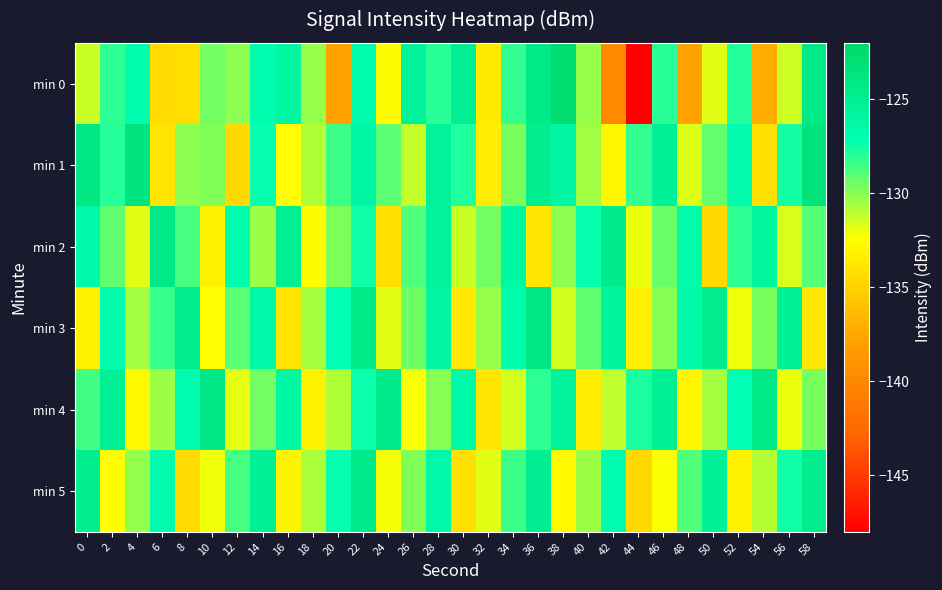

At how many categories does at least one series exceed -126?

21